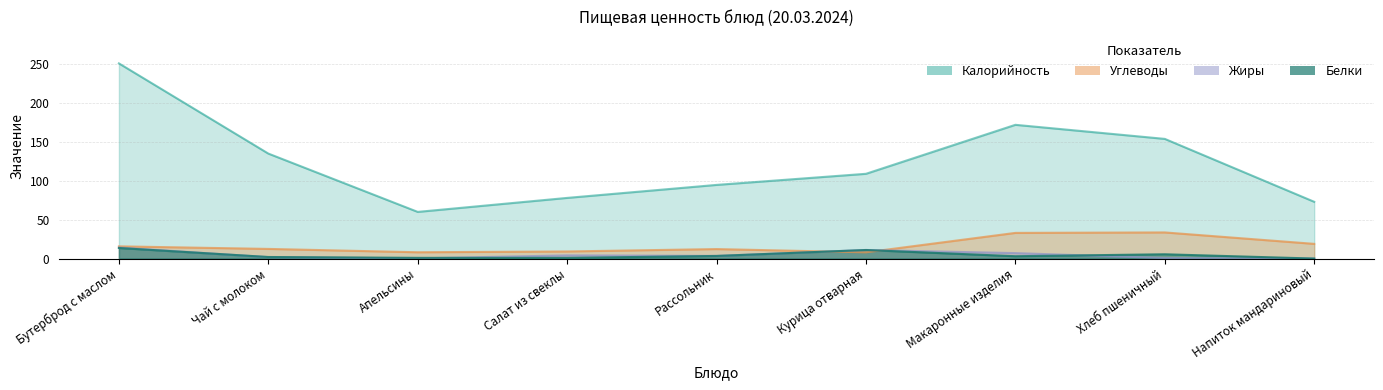

What is the value of the Углеводы point at the 1st from the left?

15.7